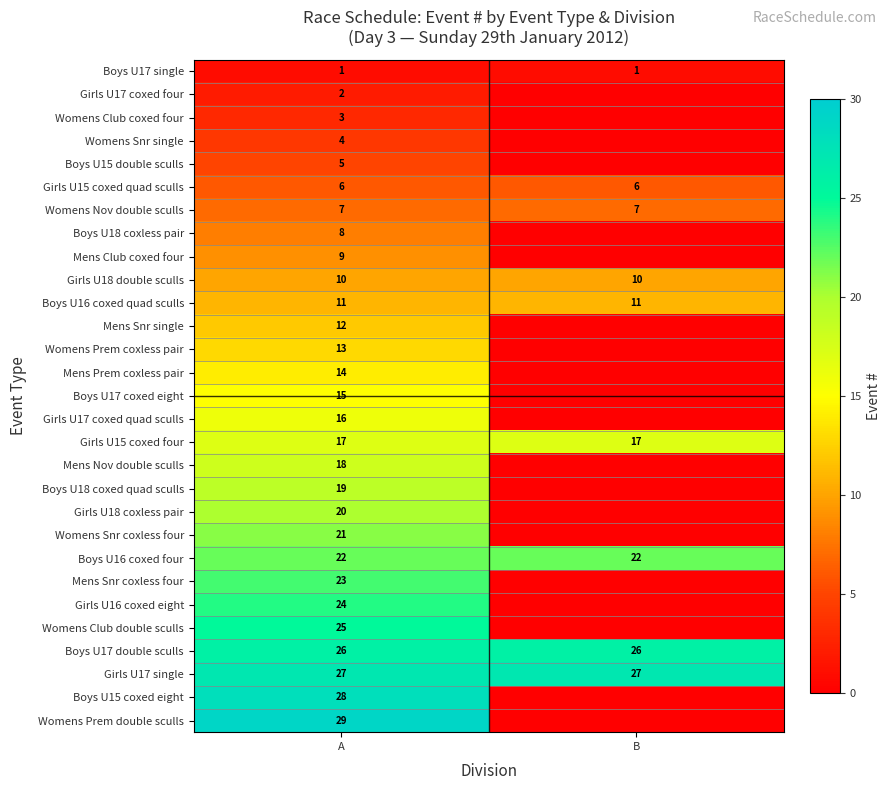

What is the sum of all row_10 values?

22